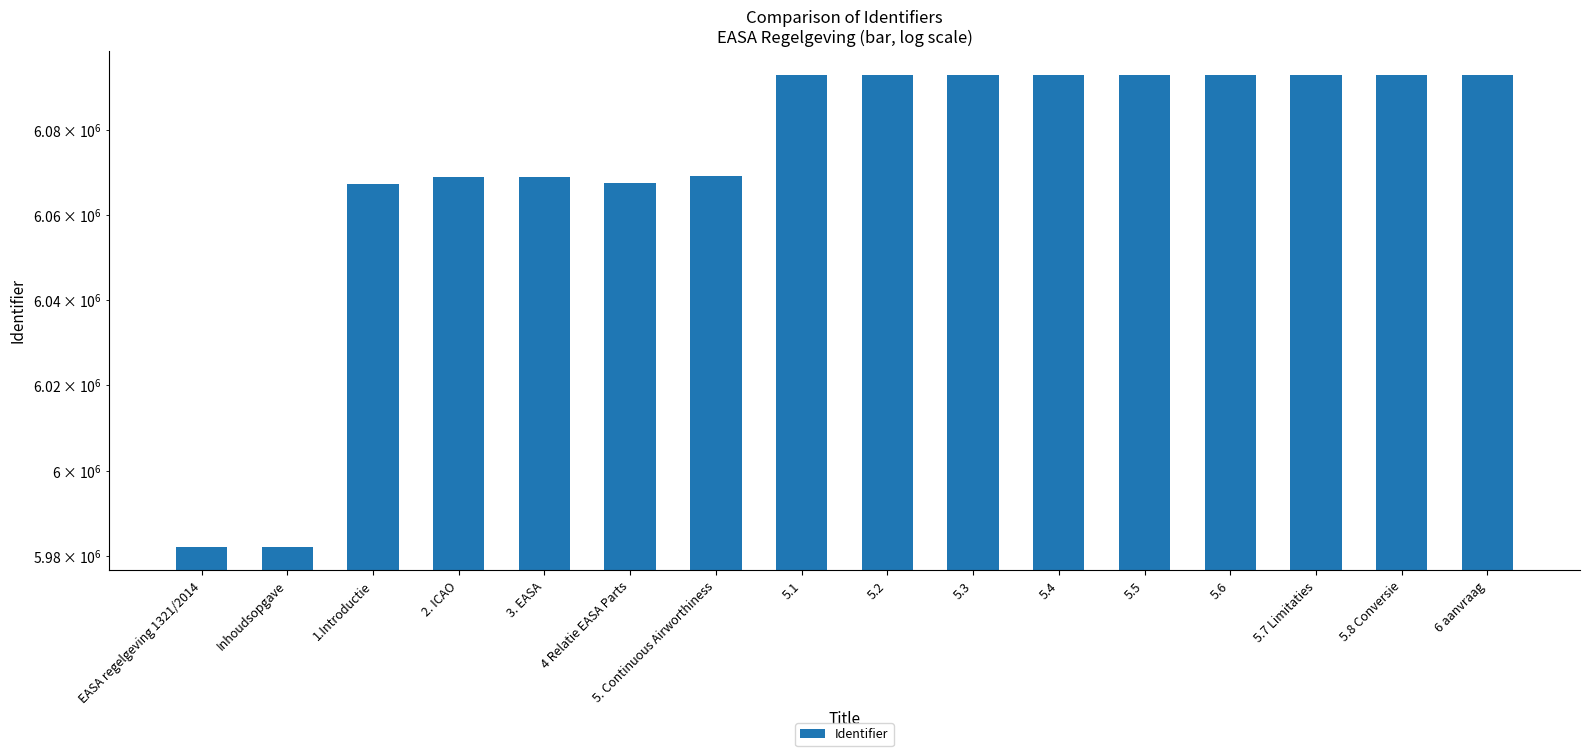

The chart shows a value of 6093191 at 6 aanvraag. True or false?

True